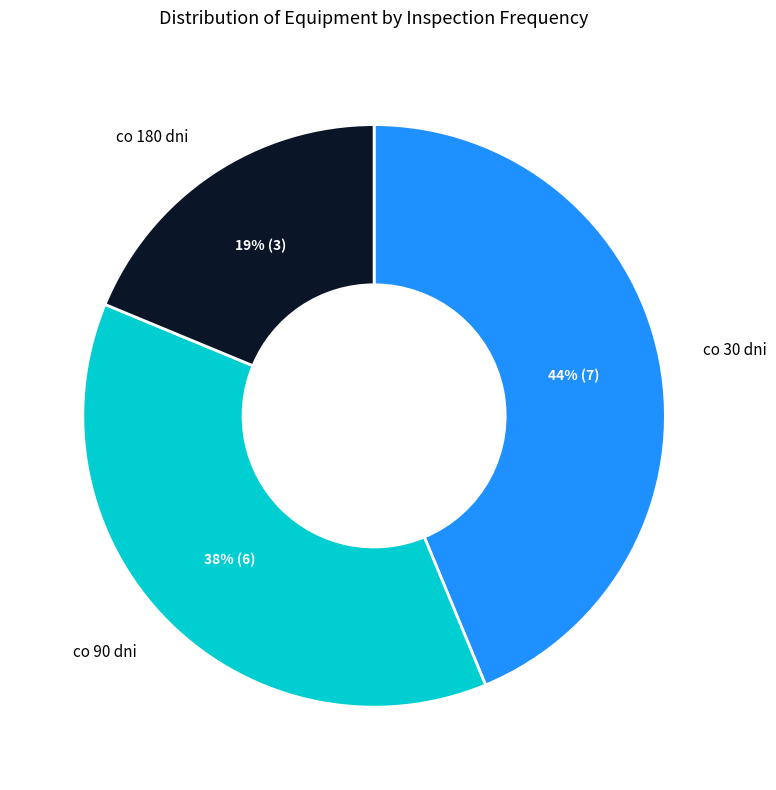

Is there any slice that represents more than half of the pie?

No